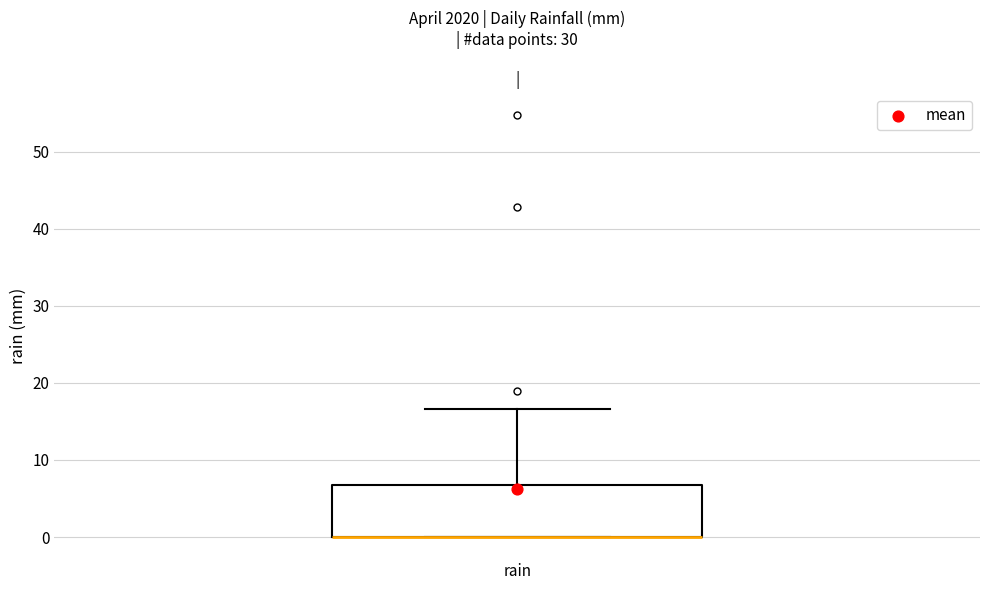

Where is the upper edge of the box for rain on the y-axis? The values are not printed on the chart, so give them approximately, as read against the axis.

7